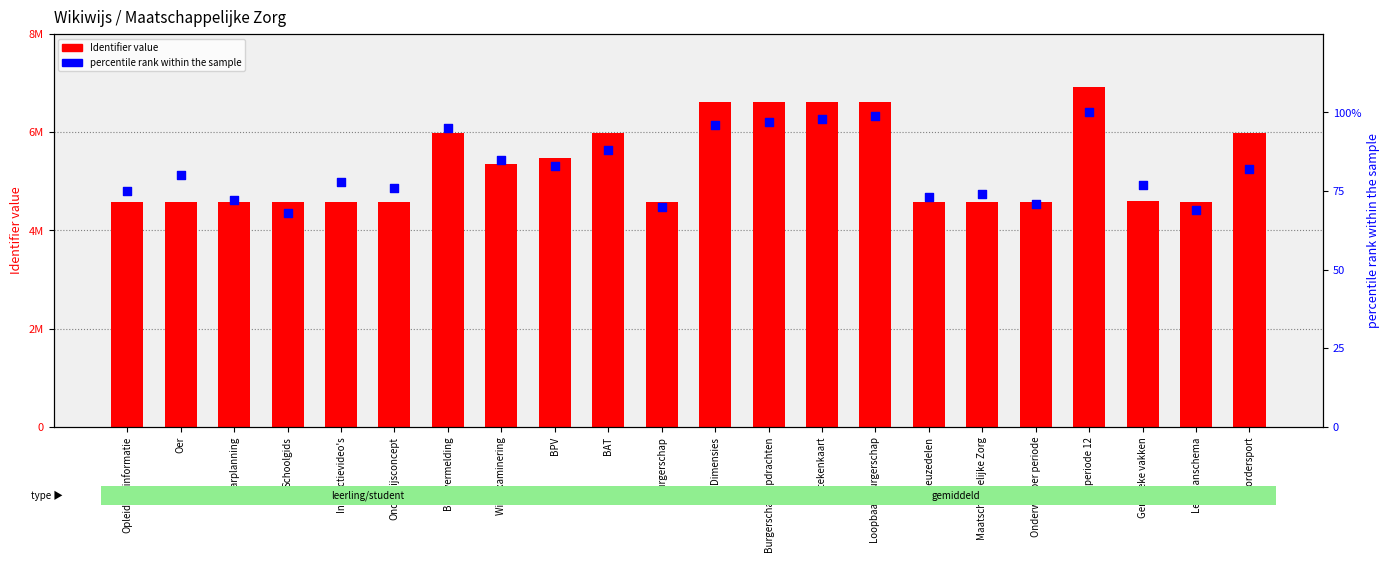

Is the value of Identifier value at Onderwijs per periode greater than the value of percentile rank within the sample at Loopbaan Burgerschap?

Yes